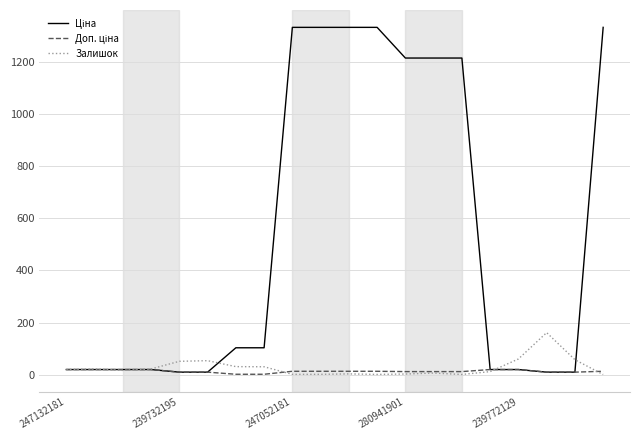

How many distinct data groups are displayed?

3